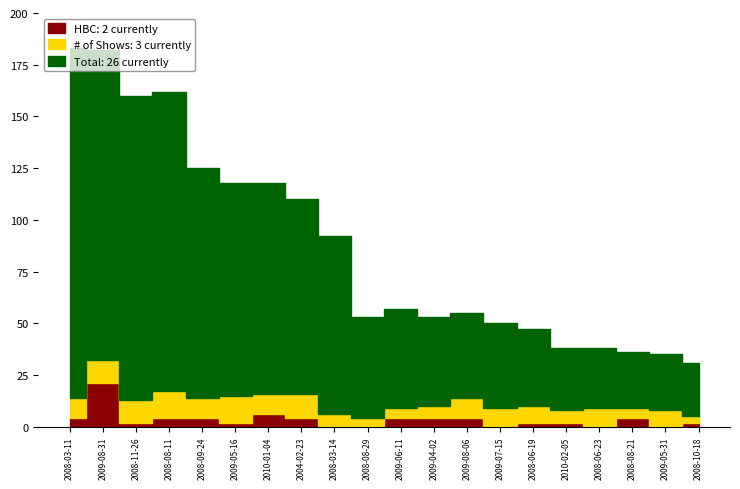

What are all the series names shown in the legend?

Total, # of Shows, HBC